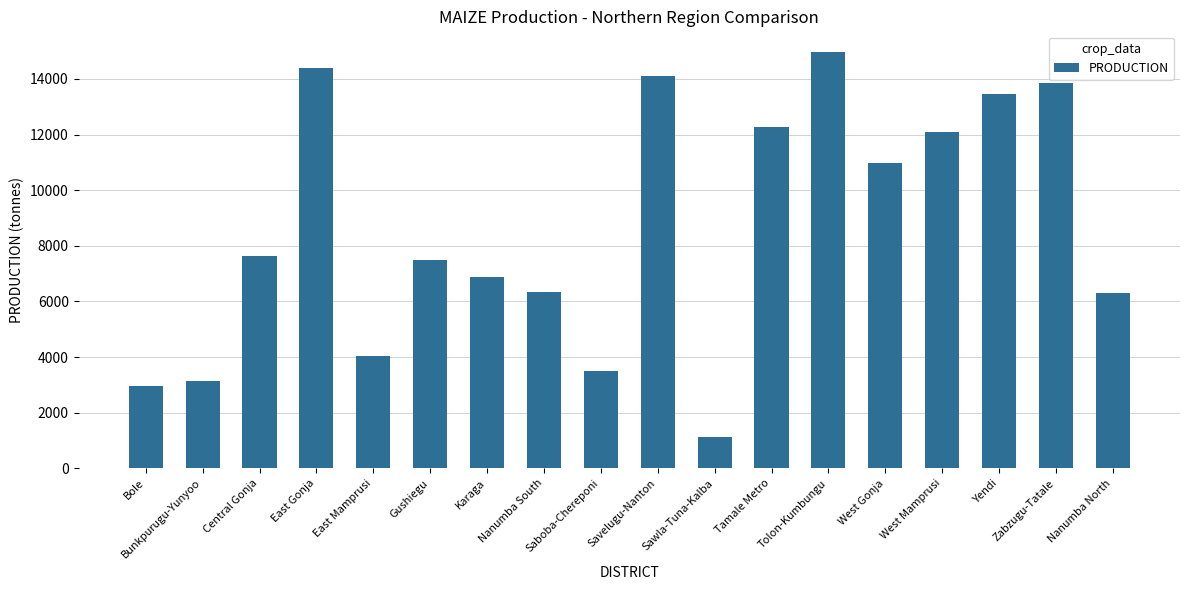

How many series are shown in this chart?

1